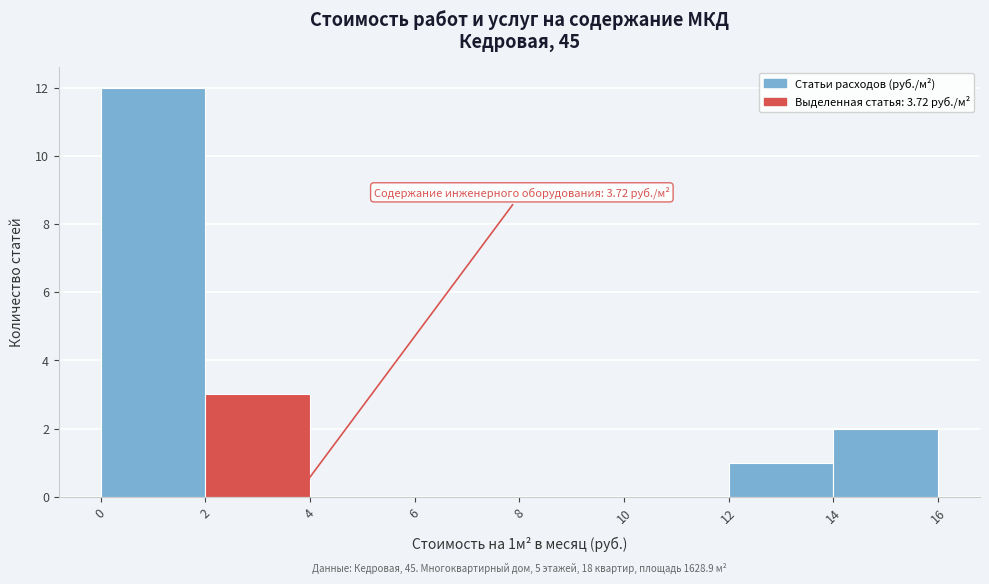

Which range on the x-axis has the tallest bar?

0 to 2